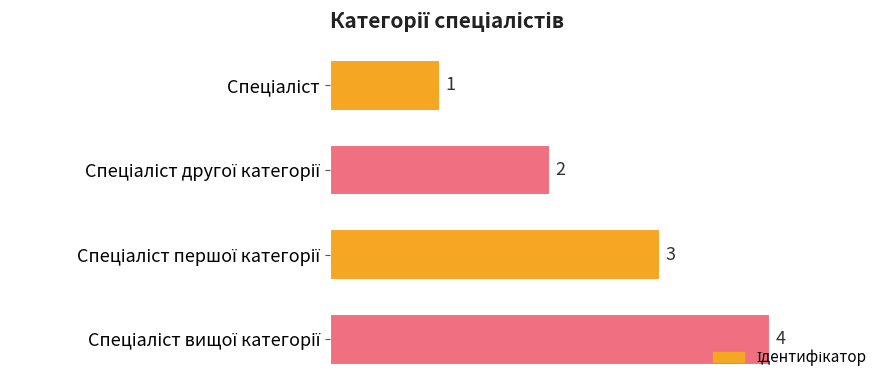

Count the values in the range 2 to 4.

3